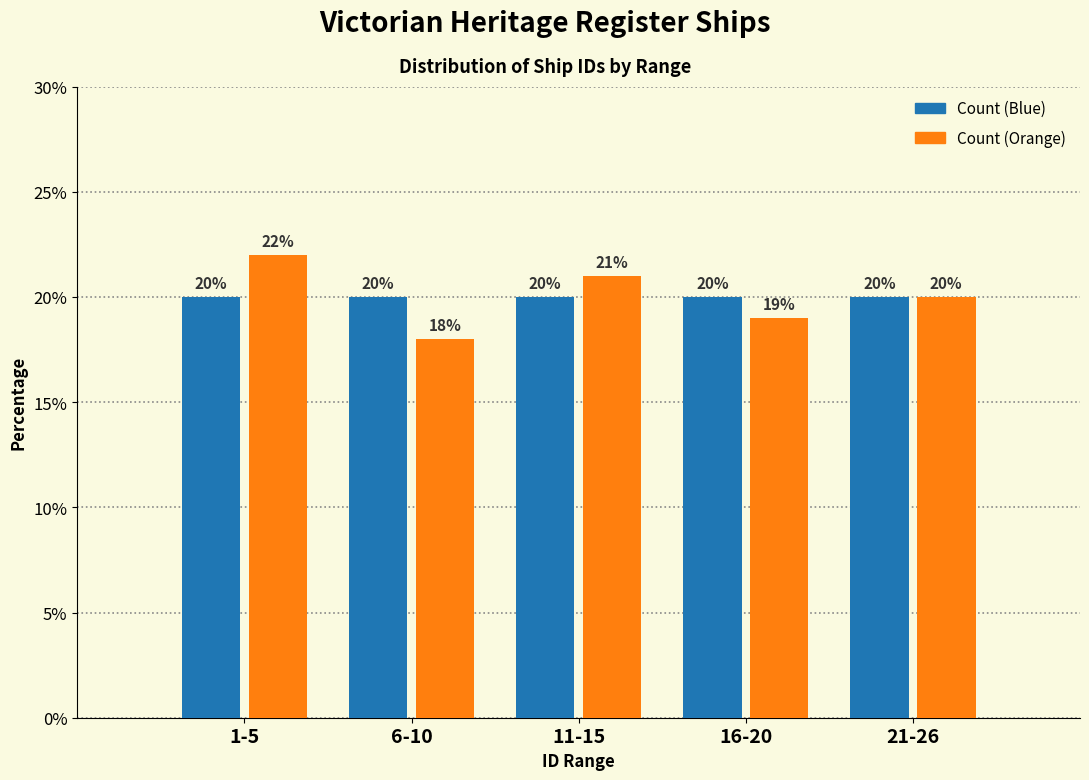

Reading left to right, list all the values displayed in this chart.

Count (Blue): 20	20	20	20	20
Count (Orange): 22	18	21	19	20